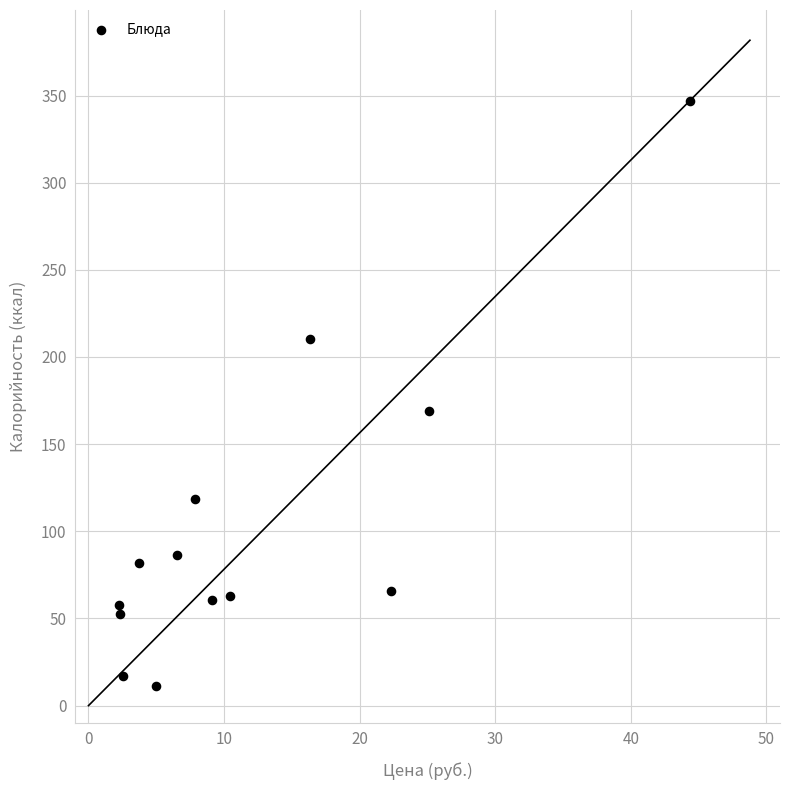

What is the range of Y values (max minus min)?

335.7